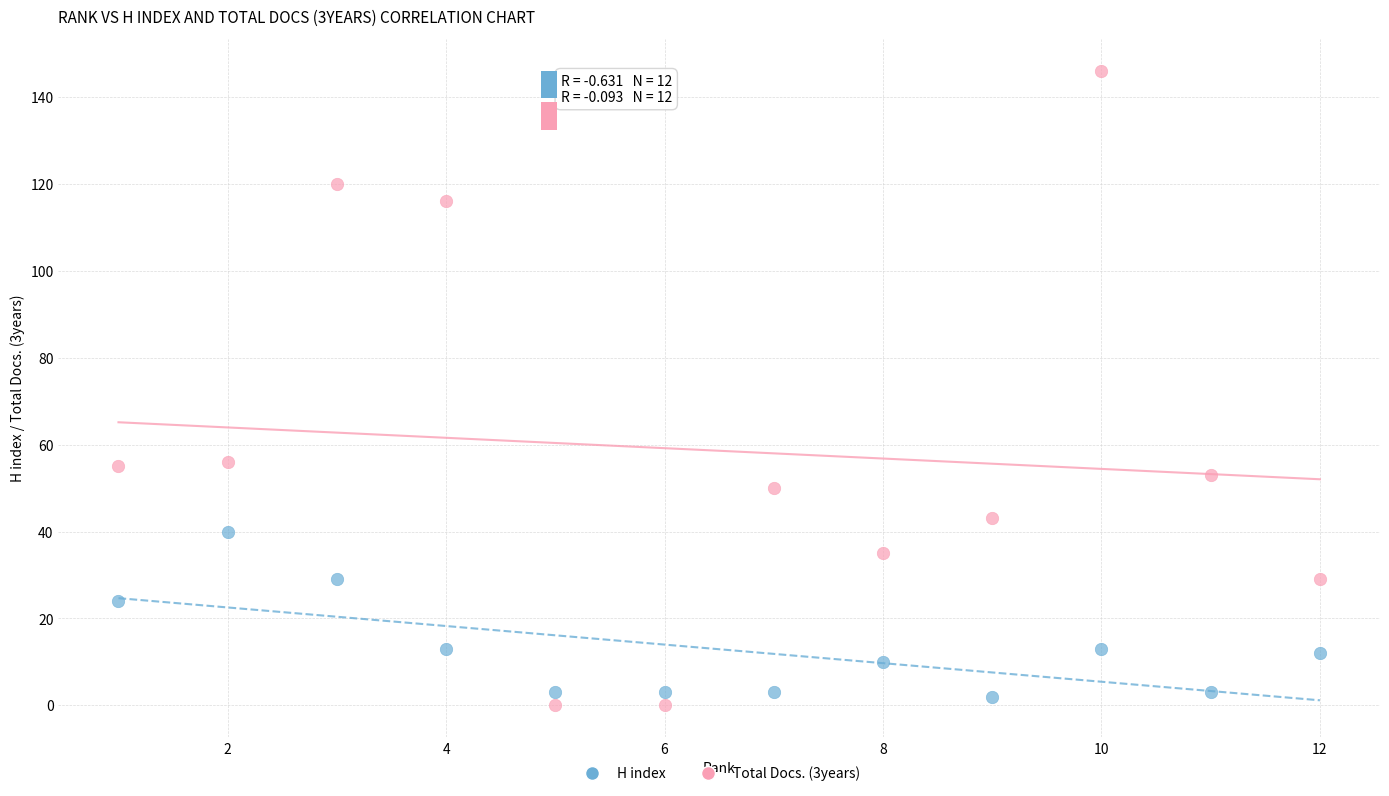

Across all data points, what is the range of Y values (max minus min)?

146